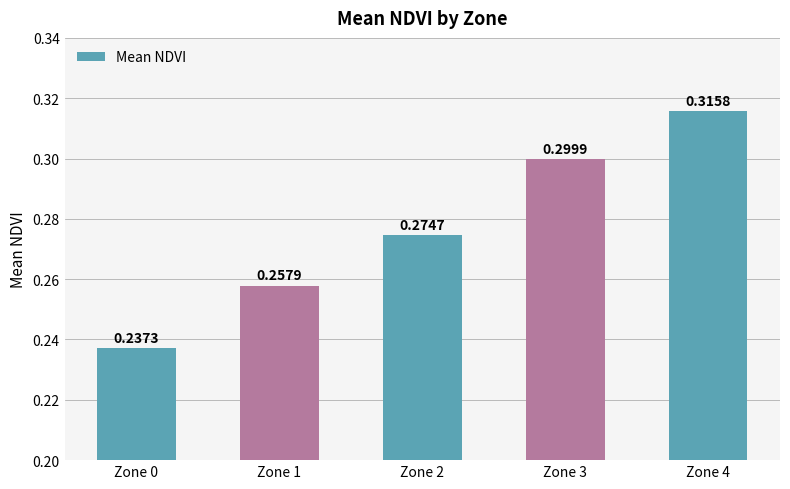

True or false: the data shows 0.3 at Zone 2.

True